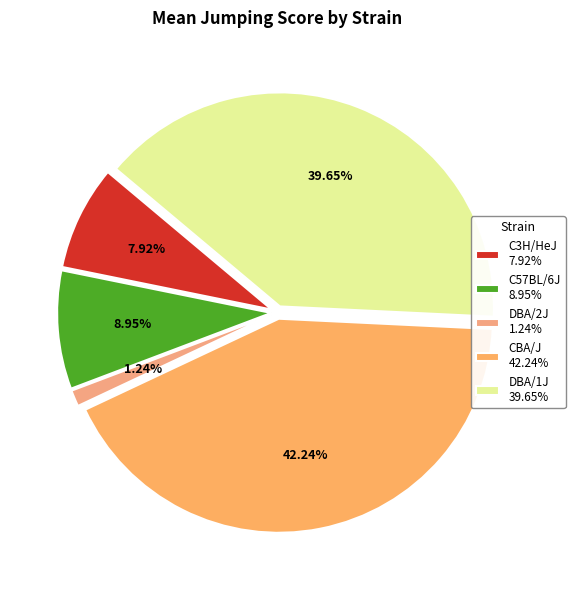

What is the largest slice in the pie chart?

CBA/J 42.24%